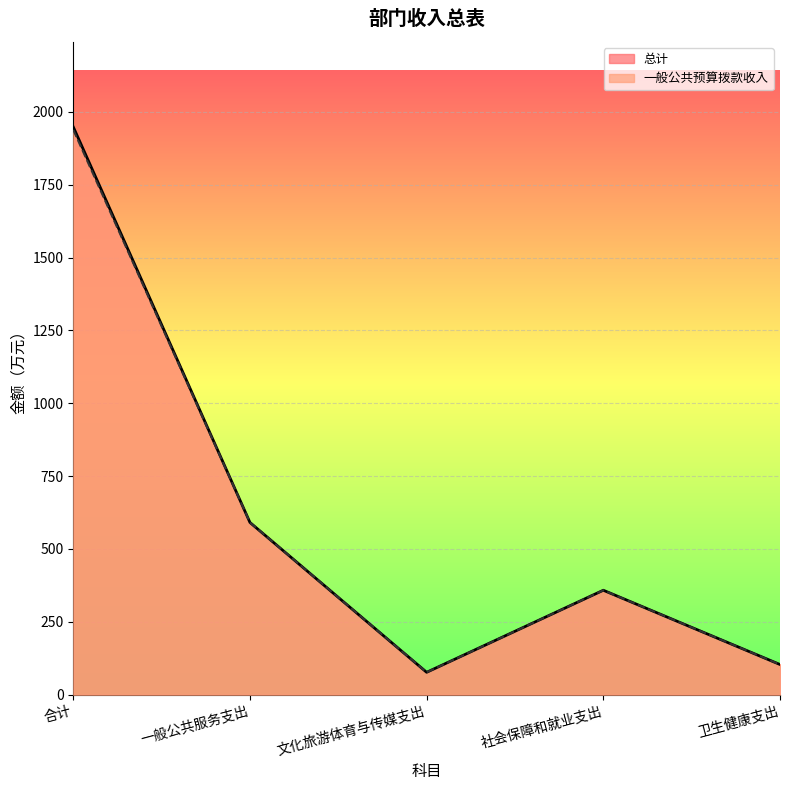

List the labels in order of 总计 value, largest first.

合计, 一般公共服务支出, 社会保障和就业支出, 卫生健康支出, 文化旅游体育与传媒支出